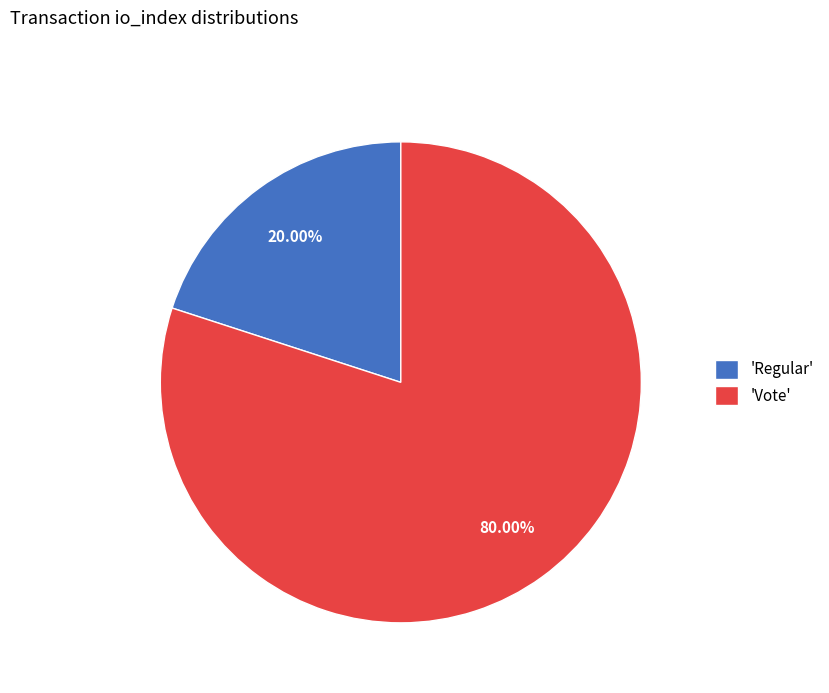

Which has a higher value, 'Regular' or 'Vote'?

'Vote'